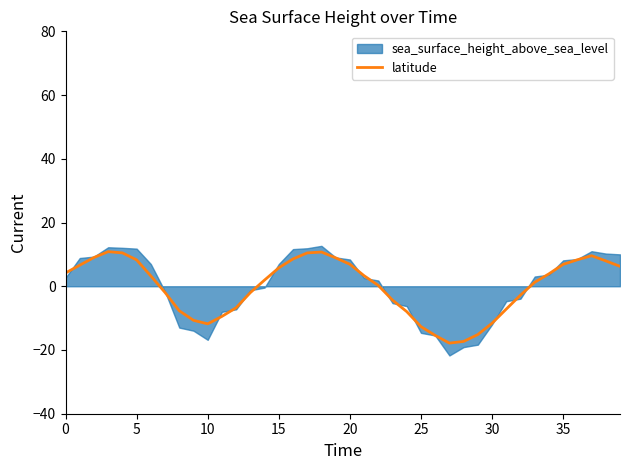

Is it true that the value at 26 is -3.1?

False